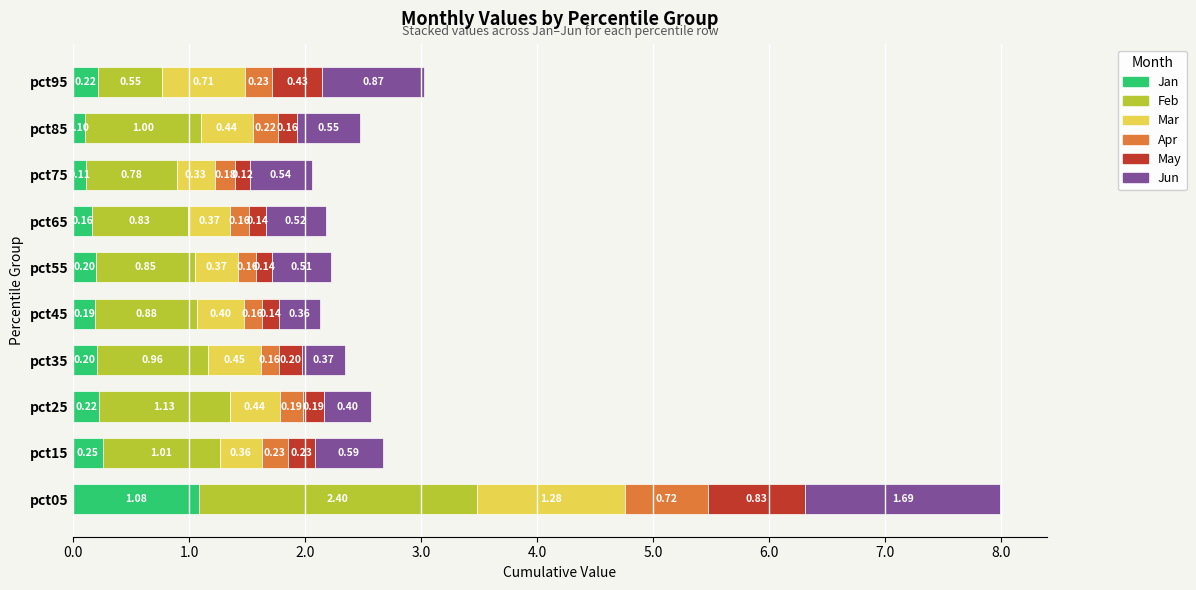

What is the total value across all series at pct25?

2.6